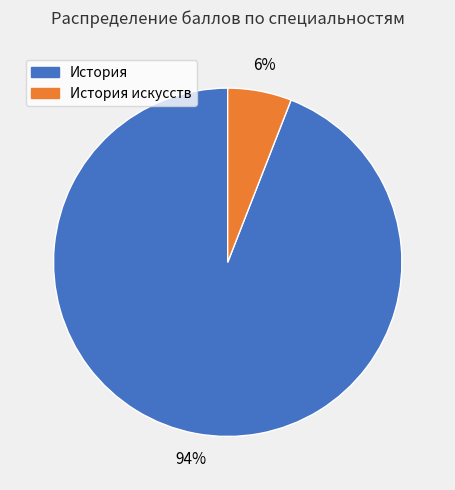

To the nearest percent, what is the difference between the largest and smallest slice percentages?

88%